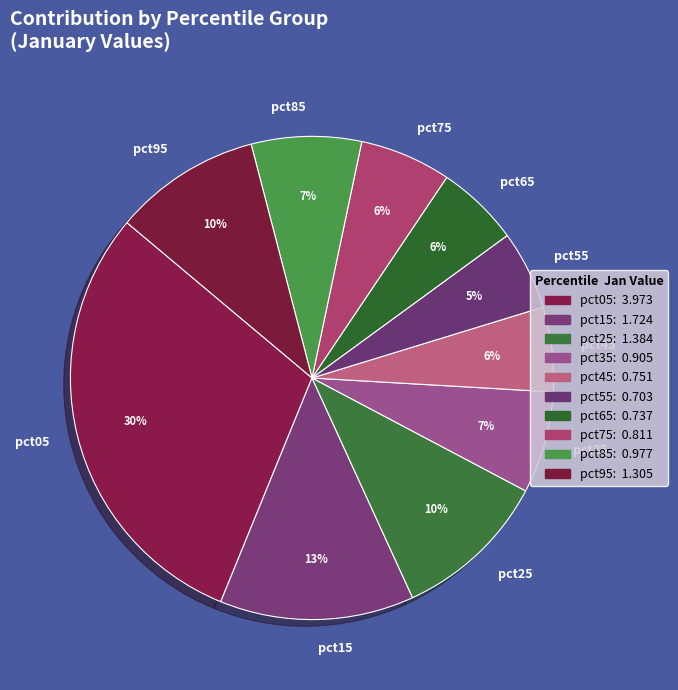

To the nearest percent, what is the difference between the pct15 and pct65 slice percentages?

7%